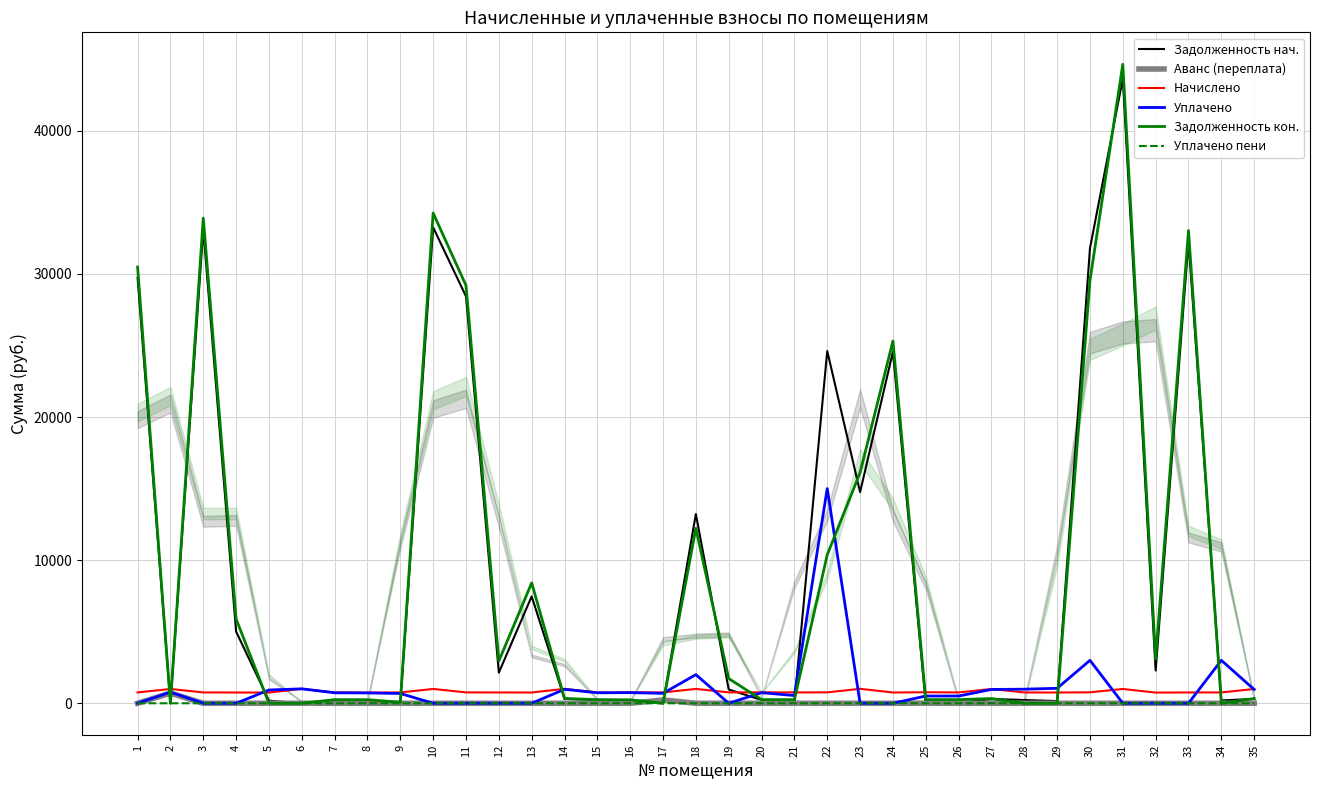

Is it true that Аванс (переплата) equals 0.0 at 19?

True